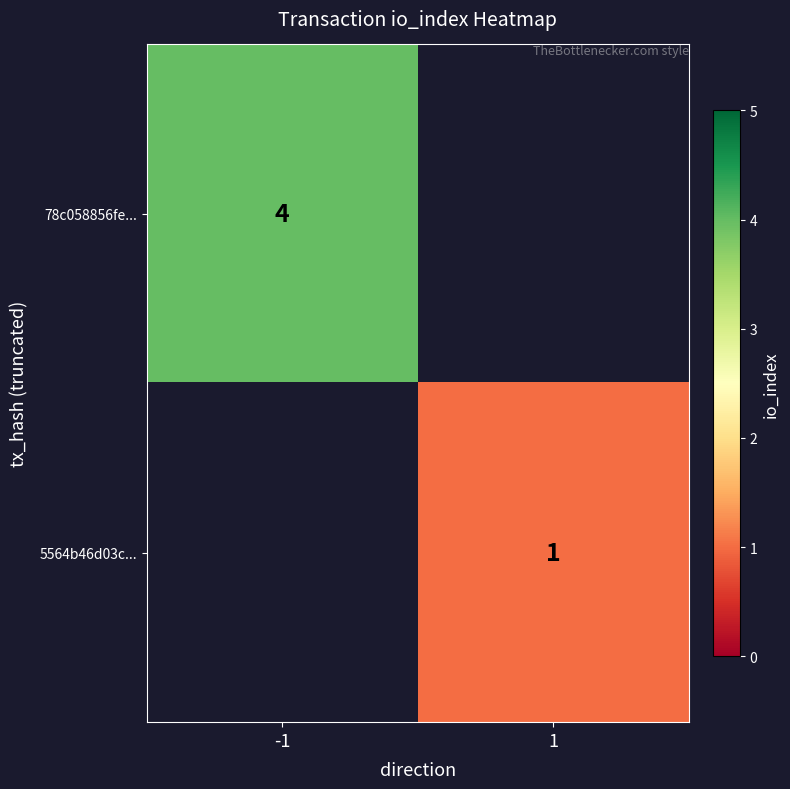

True or false: 5564b46d03c... has a value of 2 at 1.

False